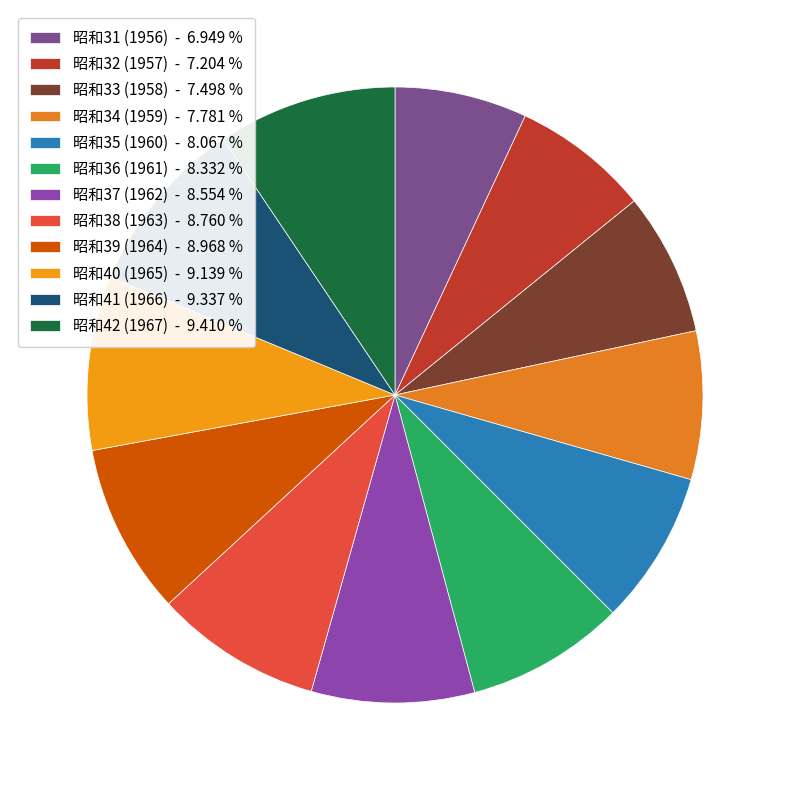

How many segments does this pie chart have?

12